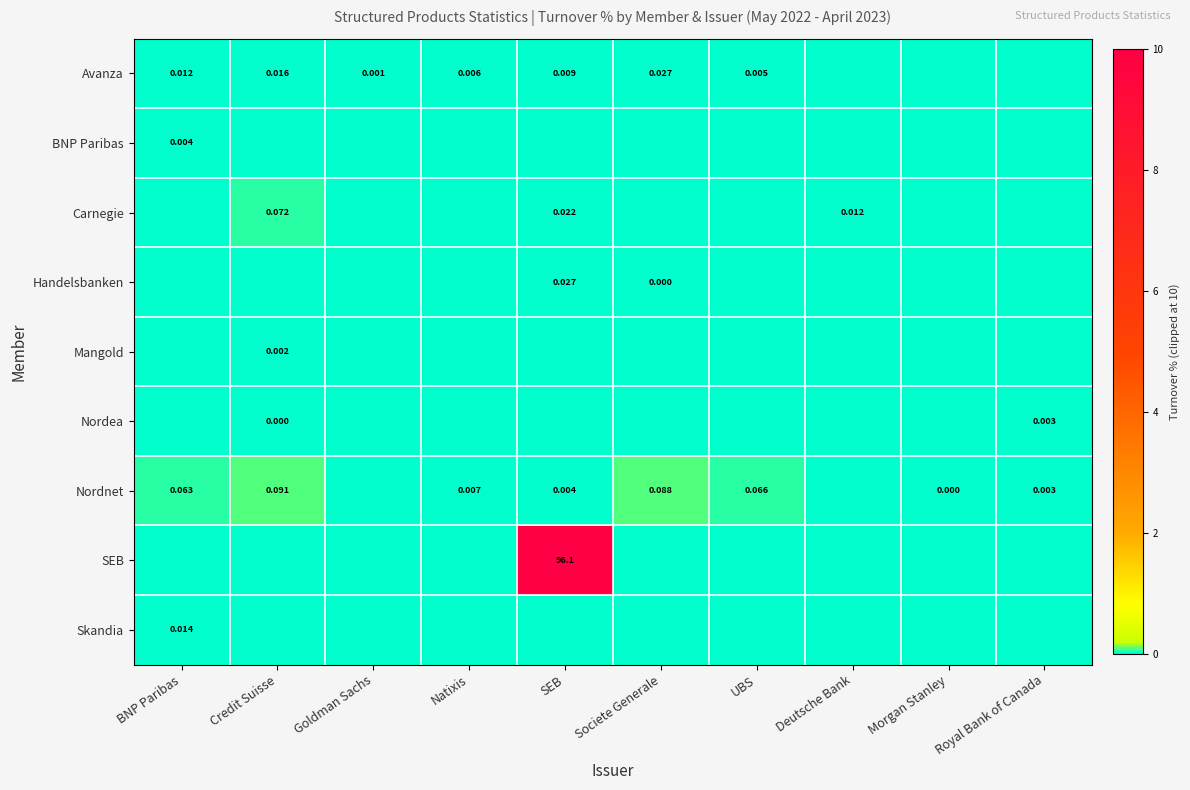

At how many categories does at least one series exceed 9?

1